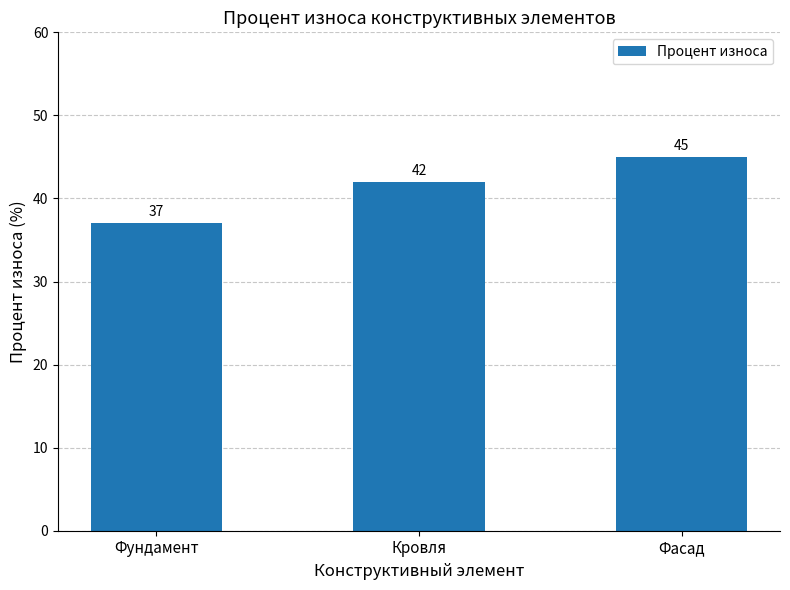

Reading left to right, transcribe all the data shown in this chart.

Фундамент=37	Кровля=42	Фасад=45